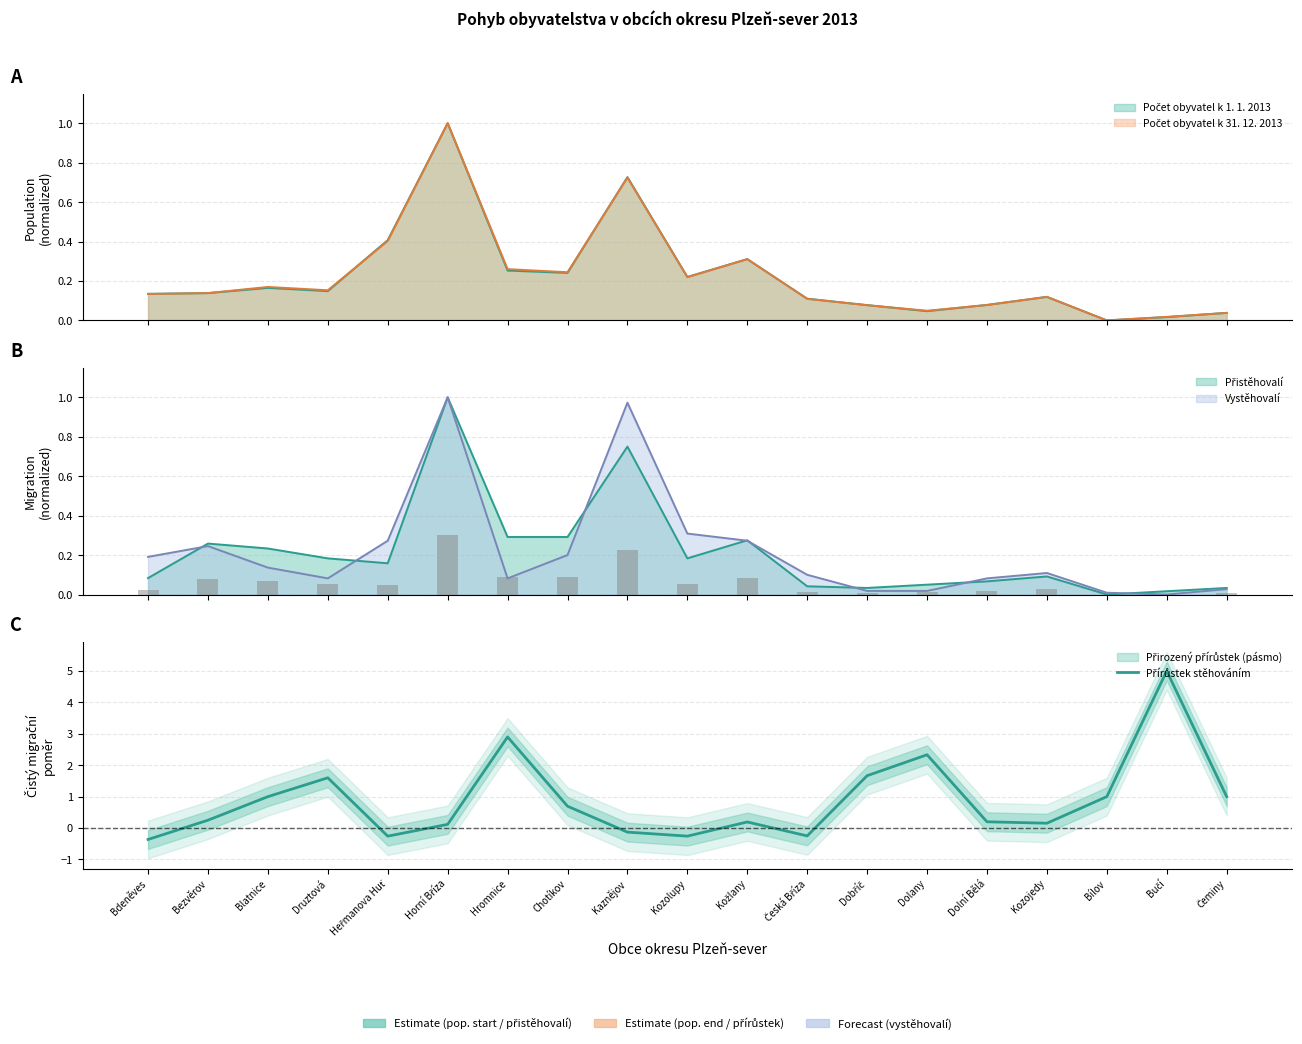

What is the maximum value shown in the chart?

5.0